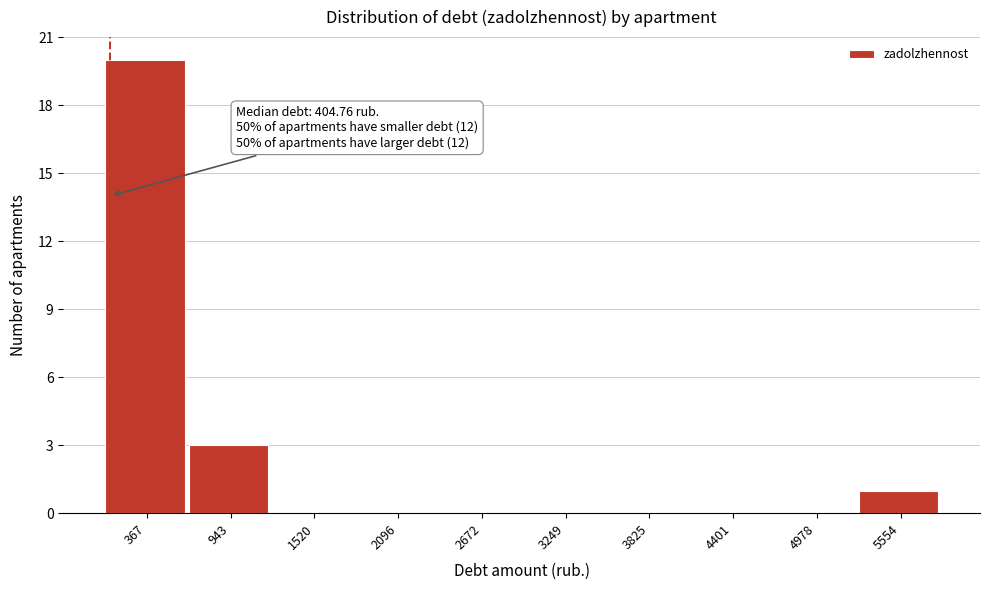

Reading left to right, transcribe all the data shown in this chart.

367=20	943=3	1520=0	2096=0	2672=0	3249=0	3825=0	4401=0	4978=0	5554=1